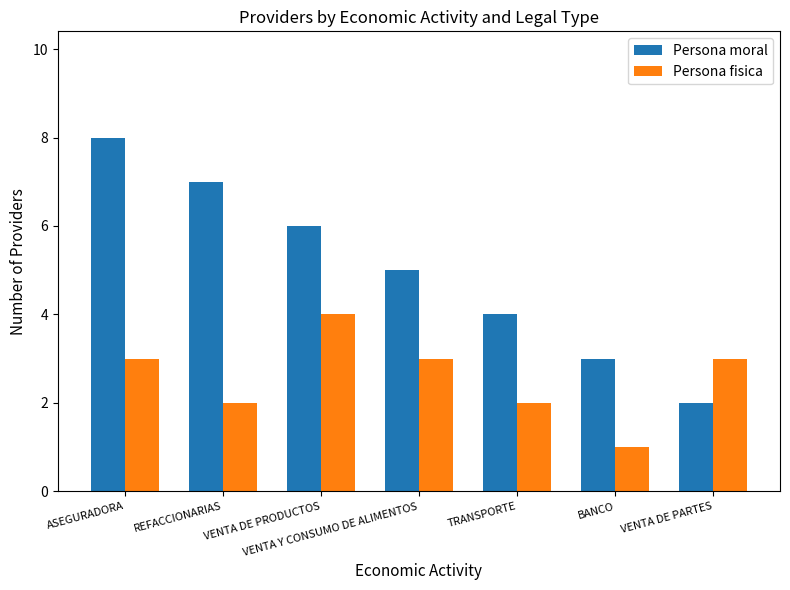

Which category has the lowest value across all series?

BANCO